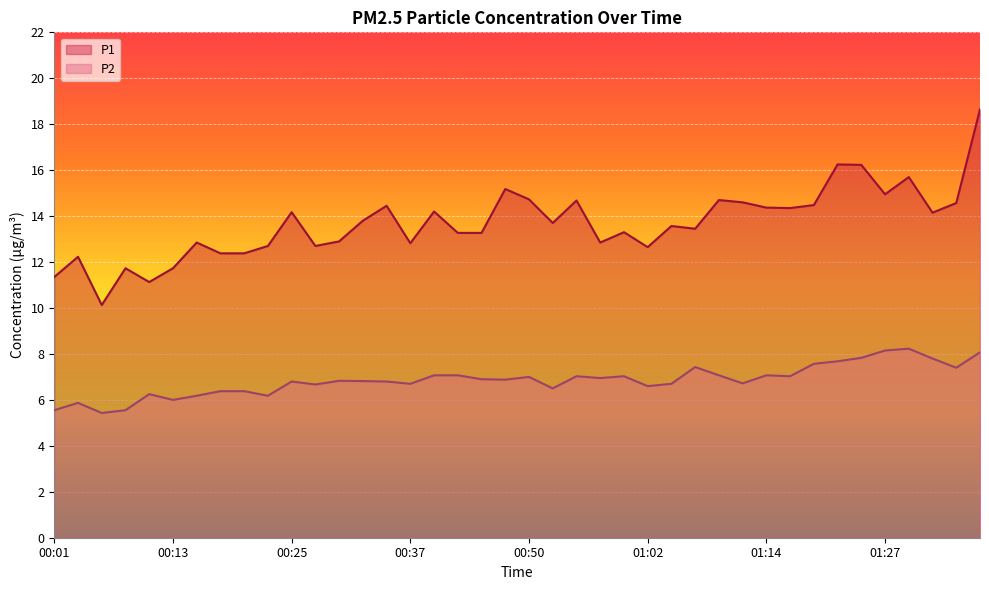

Rank the categories by P1 value from highest to lowest.

01:36, 01:22, 01:24, 01:29, 00:47, 01:27, 00:50, 01:09, 00:55, 01:12, 01:34, 01:19, 00:35, 01:14, 01:17, 00:40, 00:25, 01:31, 00:33, 00:52, 01:05, 01:07, 01:00, 00:42, 00:45, 00:30, 00:15, 00:57, 00:37, 00:23, 00:28, 01:02, 00:18, 00:20, 00:03, 00:08, 00:13, 00:01, 00:11, 00:06